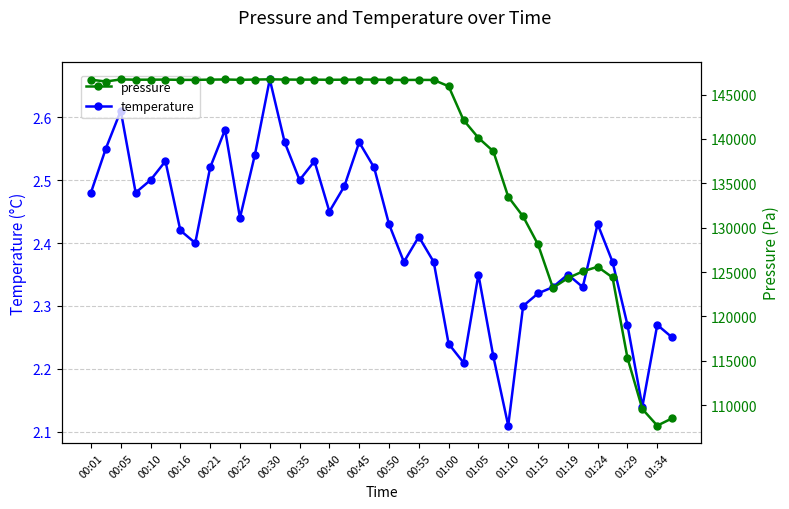

True or false: temperature has more than 0 interior local peaks.

True